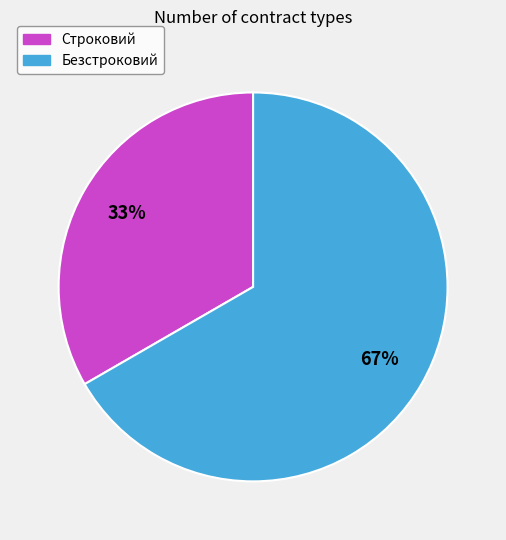

To the nearest percent, what is the average slice percentage?

50%